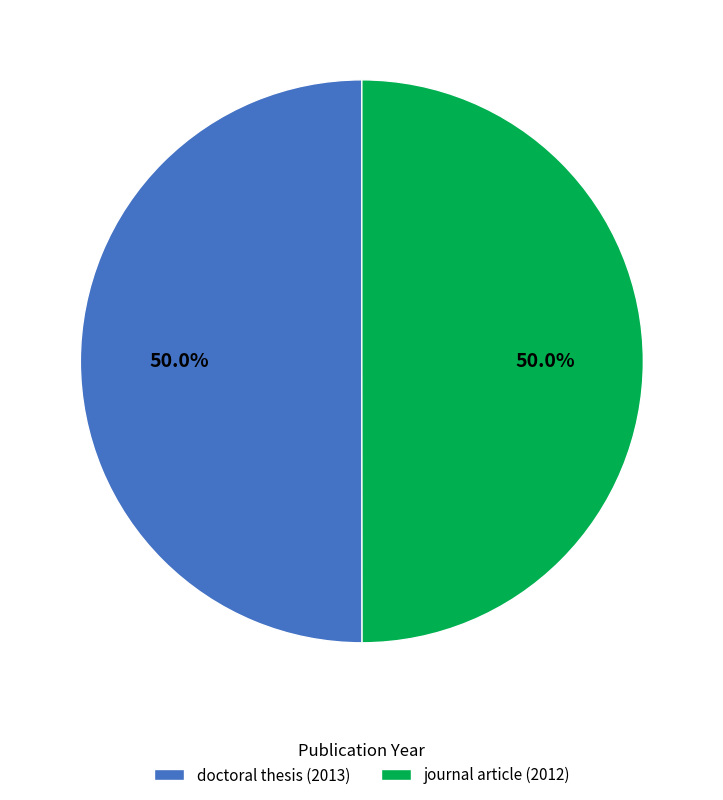

Is the sum of journal article (2012) and doctoral thesis (2013) greater than half?

Yes